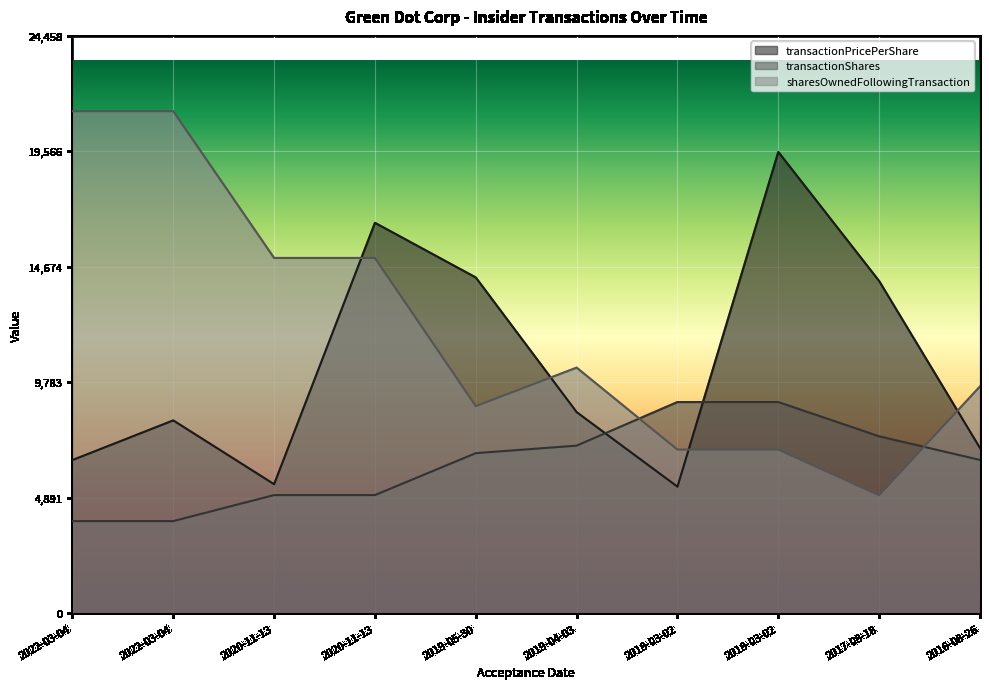

What is the label of the 10th point from the right?

2022-03-04